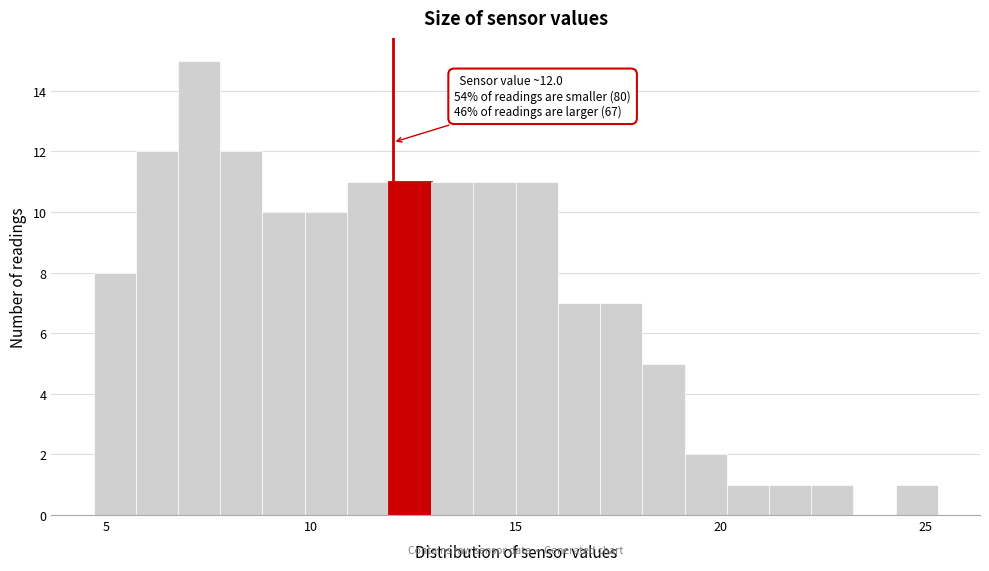

Around what value on the x-axis is the tallest bar? Give the approximate position of its centre, as read against the axis.

7.5